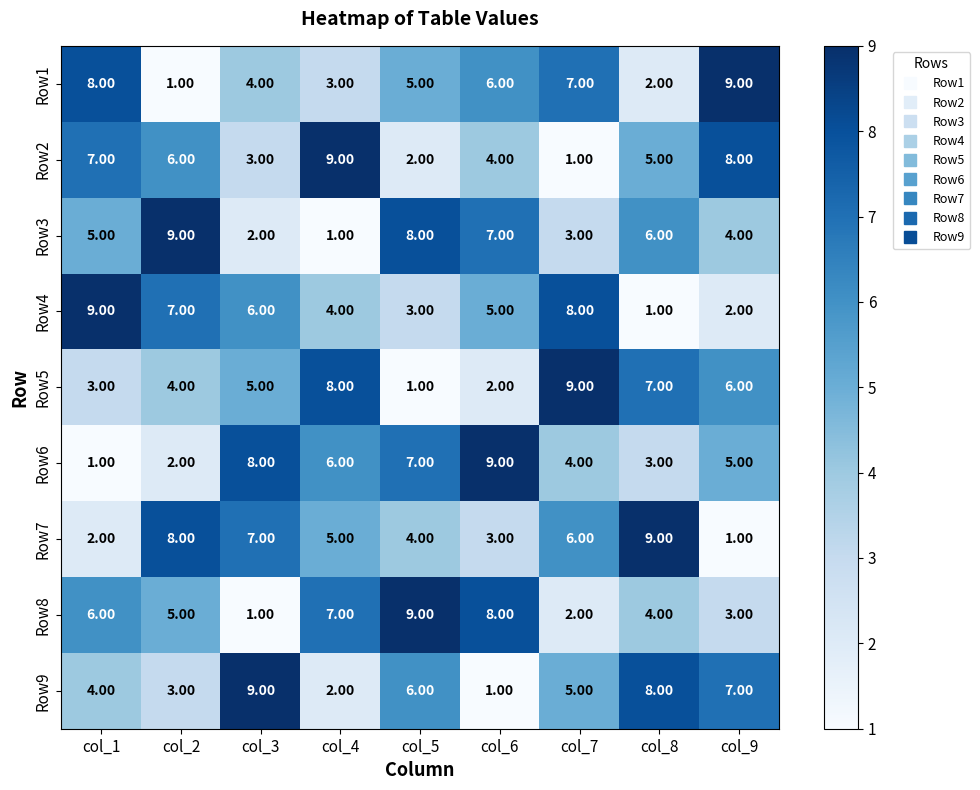

Rank the series at col_7 from highest to lowest value.

Row5, Row4, Row1, Row7, Row9, Row6, Row3, Row8, Row2